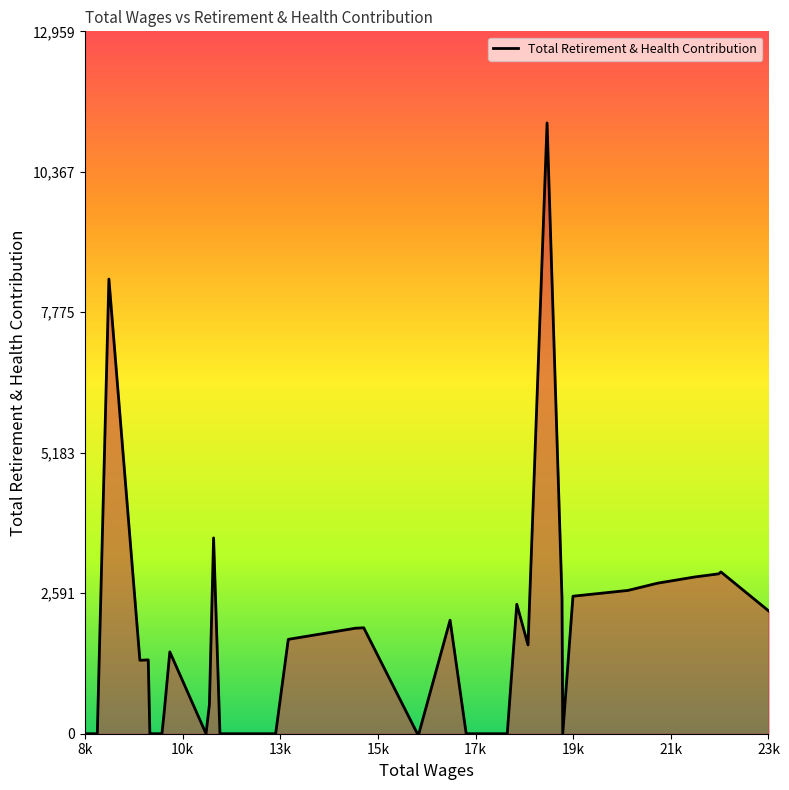

What is the maximum value shown in the chart?

11269